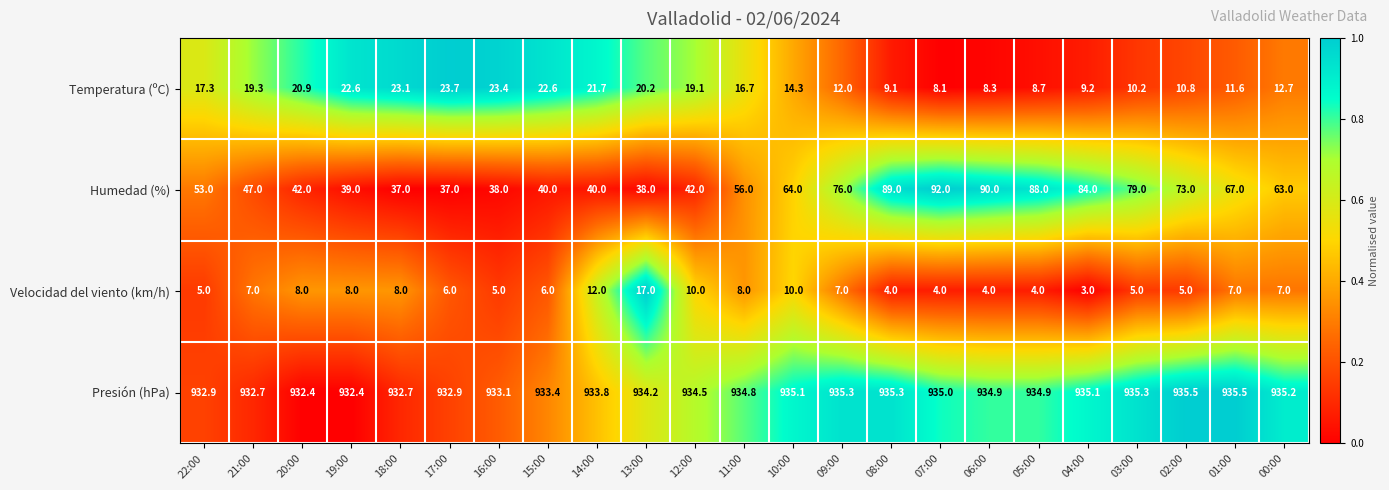

What is the difference between the second highest and minimum values in the Presión (hPa) series?

3.1